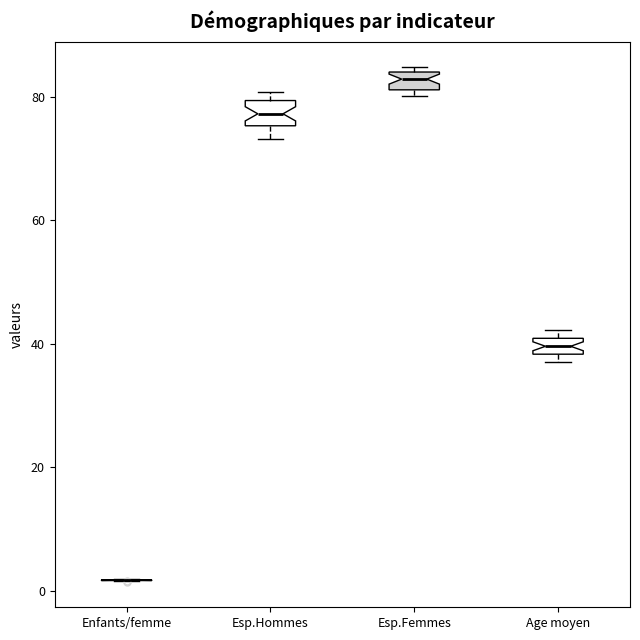

Where does the lower whisker of the box for Esp.Hommes end on the y-axis? The values are not printed on the chart, so give them approximately, as read against the axis.

74